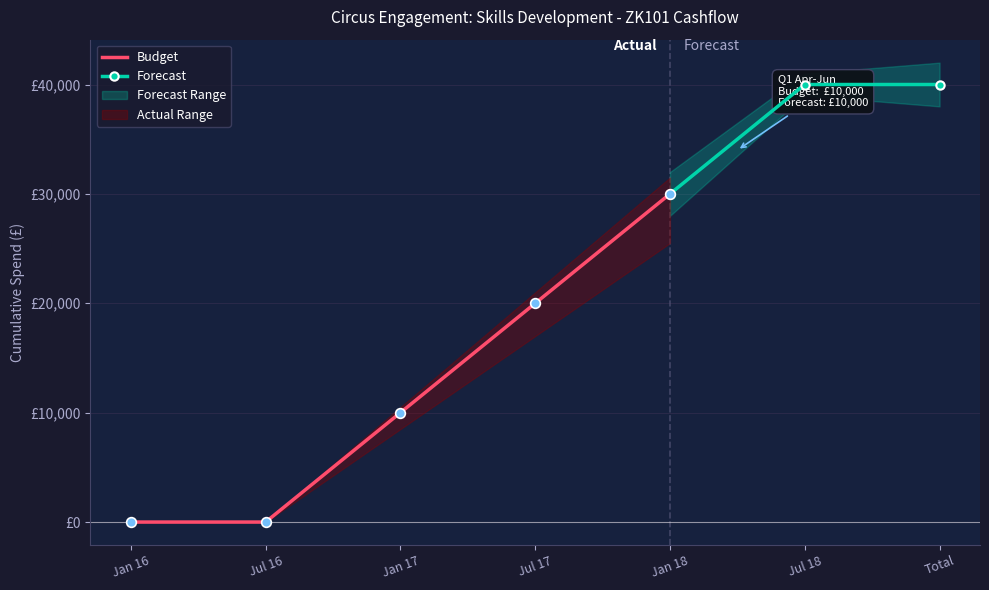

True or false: Budget and Actual plus future spend cross at least once.

False